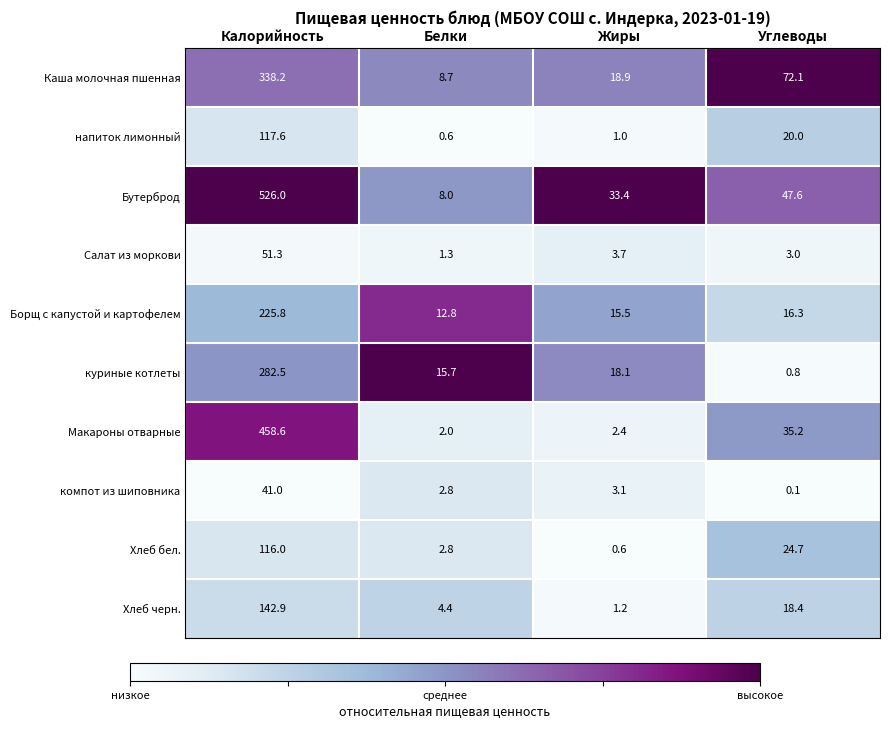

What is the difference between the maximum and minimum values in the Бутерброд series?

518.0